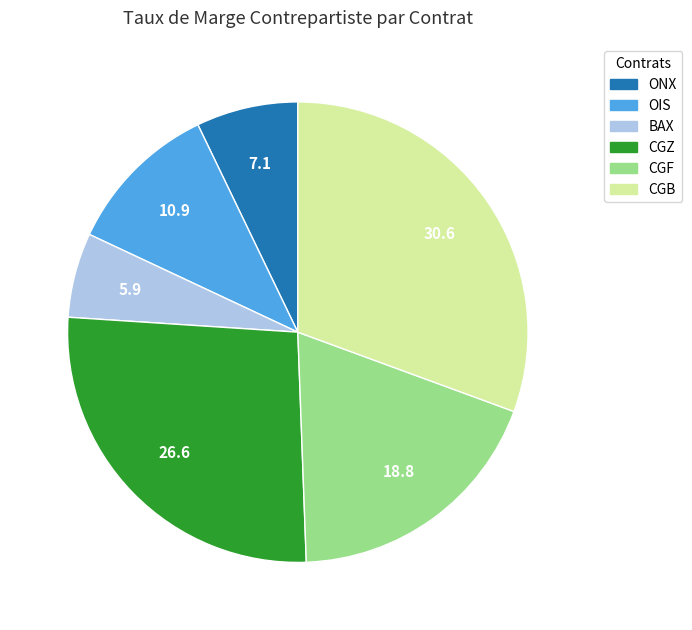

Do CGB and BAX together represent more than half of the pie?

No